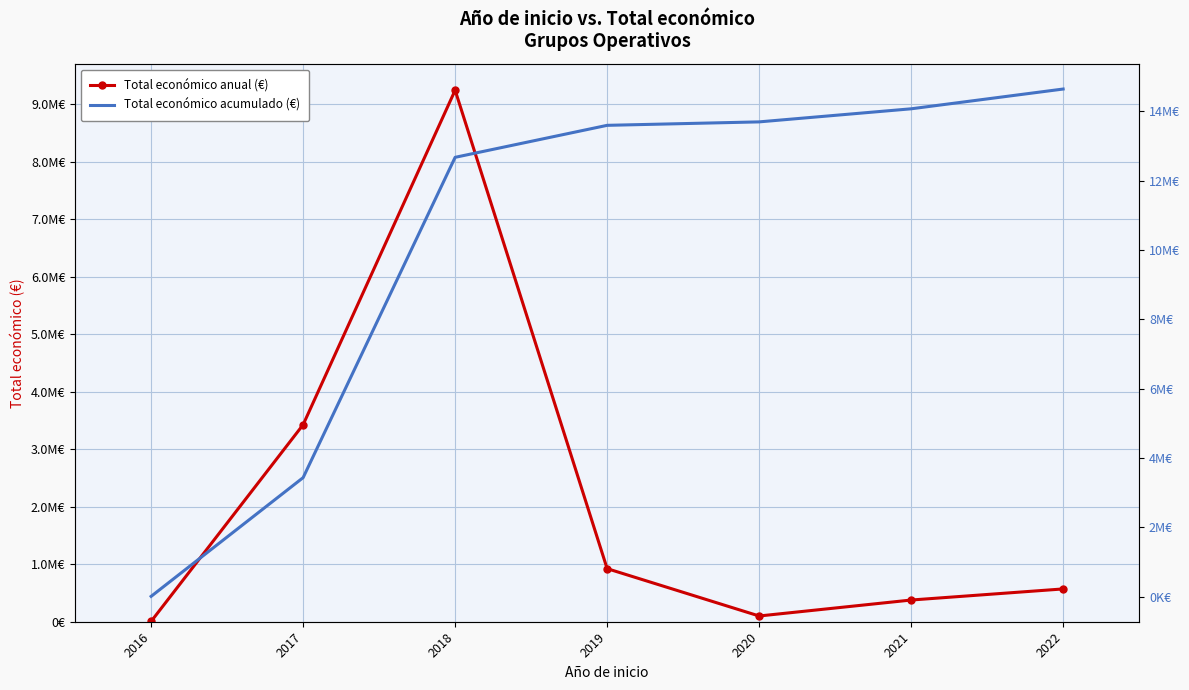

How many values in the Total económico acumulado (€) series are below 13599339?

3